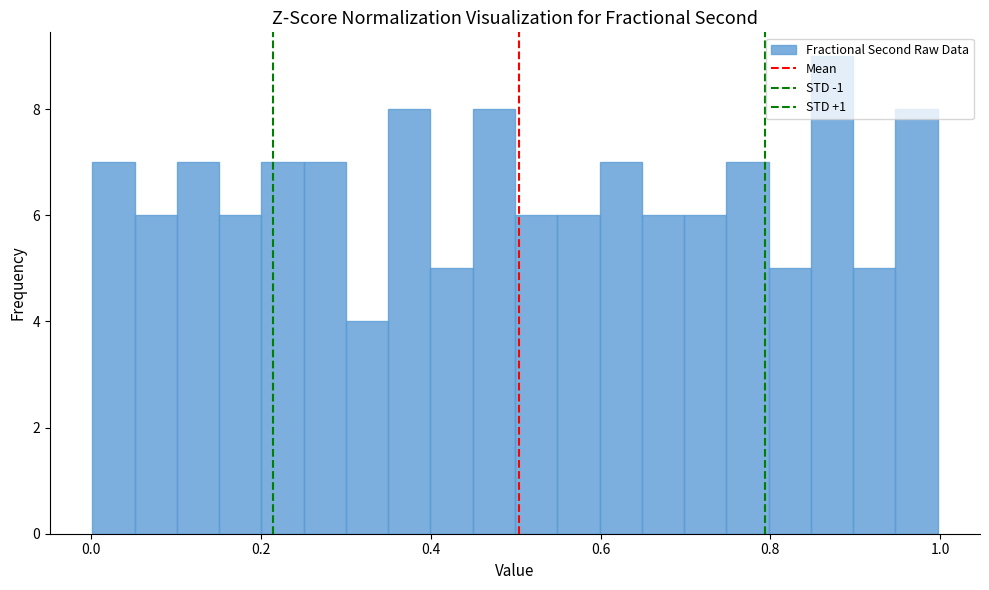

Around what value on the x-axis is the tallest bar? Give the approximate position of its centre, as read against the axis.

0.88